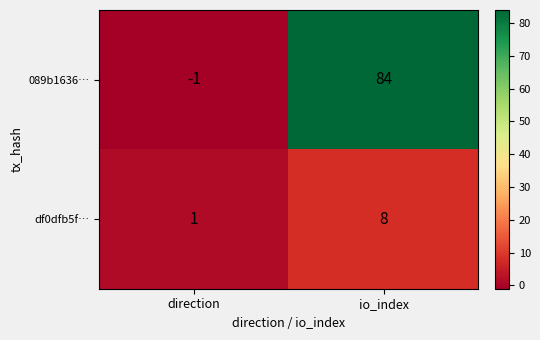

How many data points in 089b1636… are less than 84?

1